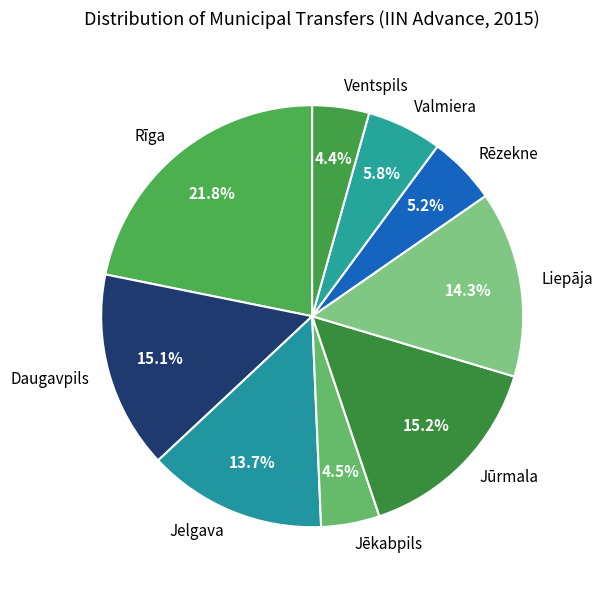

How many segments does this pie chart have?

9